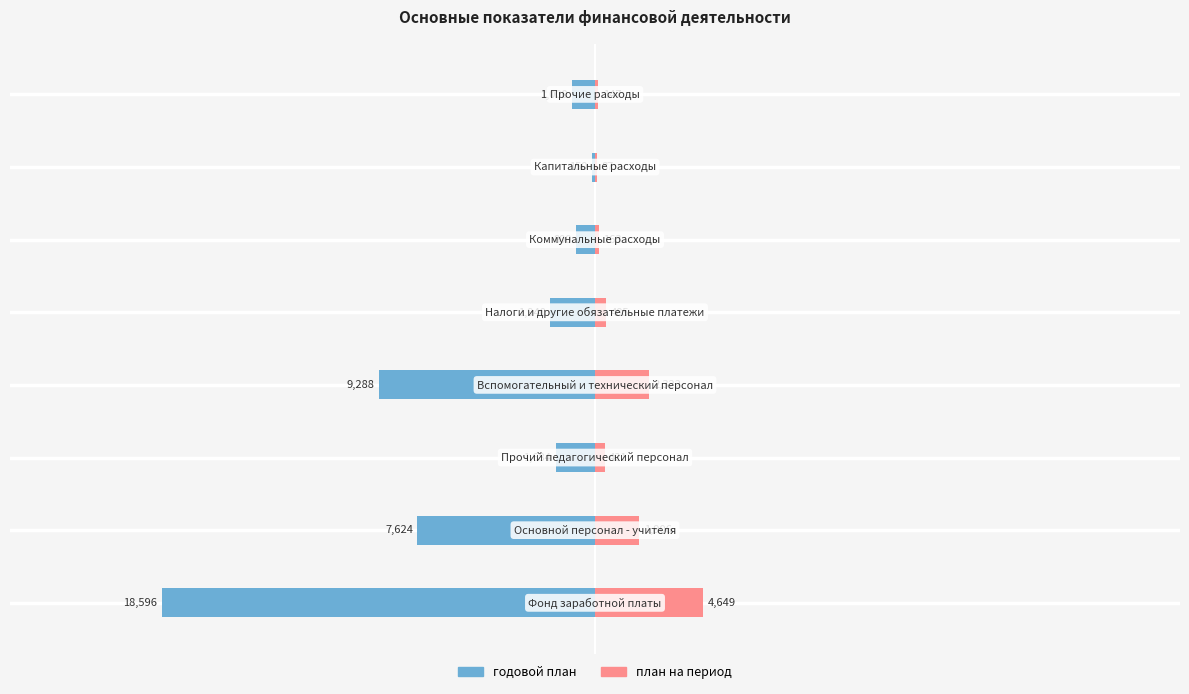

What is the average value of the план на период series?

1272